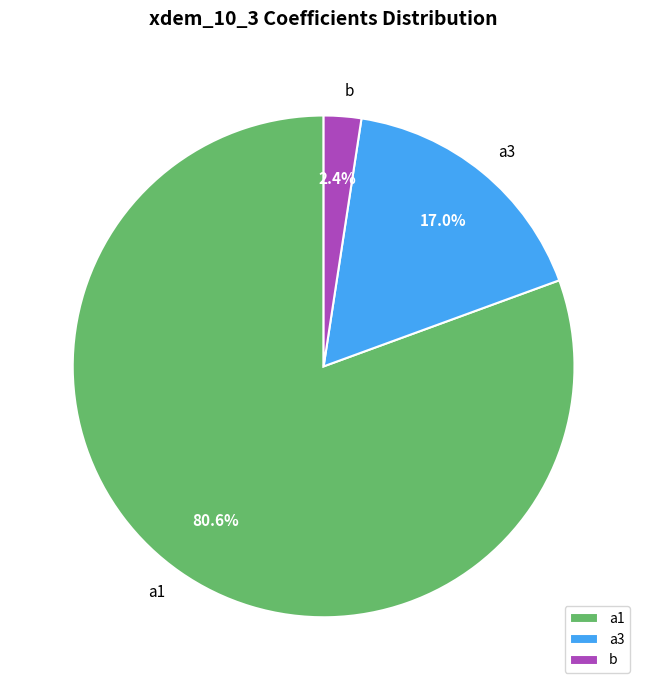

Count the number of slices in the pie.

3